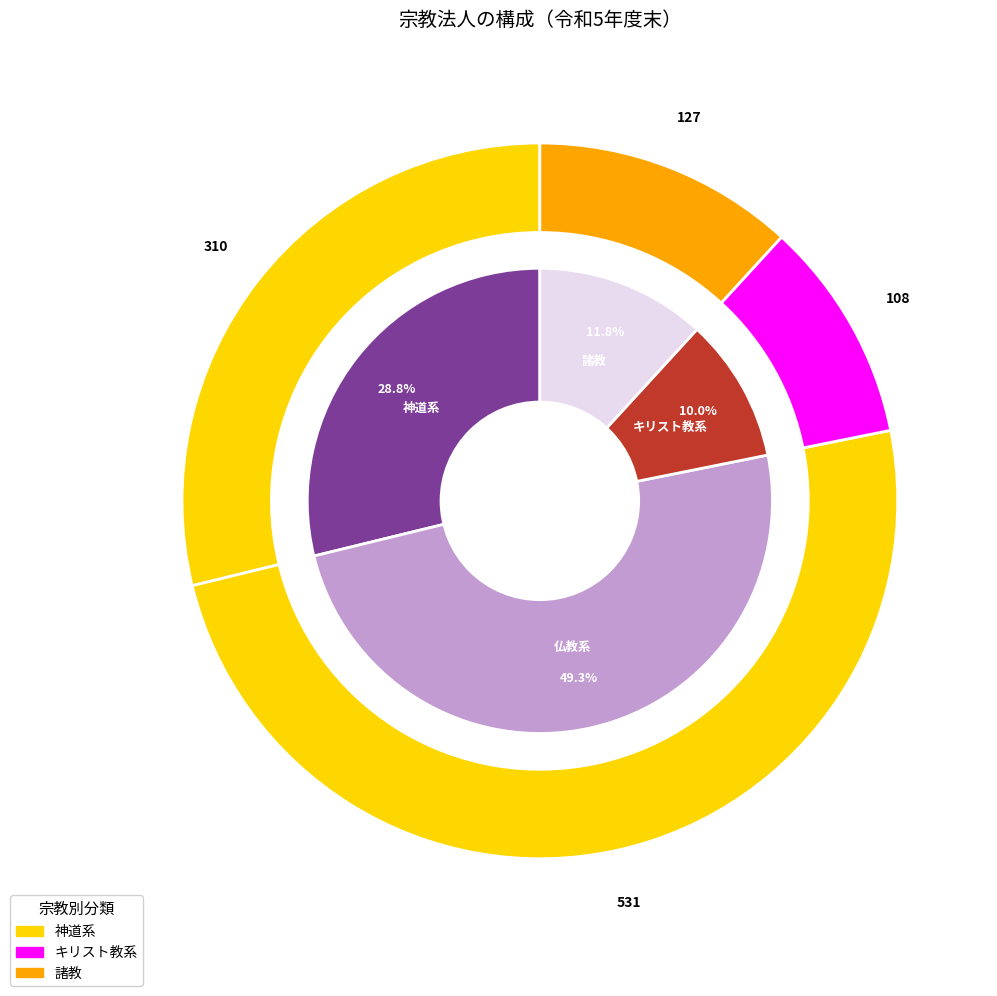

What is the smallest slice in the pie chart?

キリスト教系